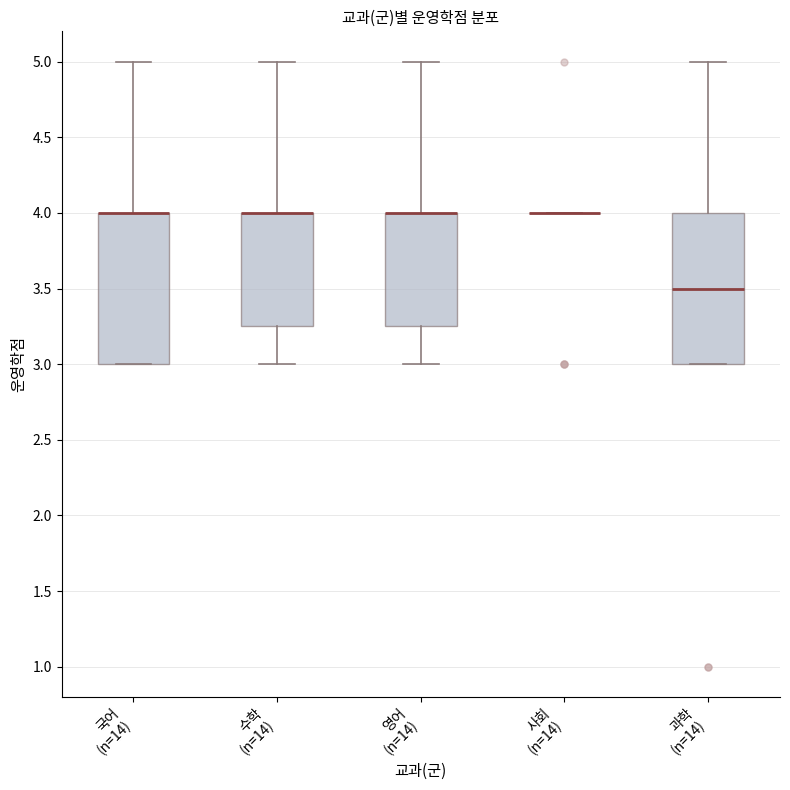

Reading left to right, transcribe this box plot: for each box, give where its median line is, the range the box spans, and where its two whiskers end, as read against the y-axis. The values are not printed on the chart, so give them approximately, as read against the axis.

국어 (n=14): median 4.00 (drawn on the box's upper edge), box 3.00 to 4.00, whiskers 3.00 to 5.00
수학 (n=14): median 4.00 (drawn on the box's upper edge), box 3.25 to 4.00, whiskers 3.00 to 5.00
영어 (n=14): median 4.00 (drawn on the box's upper edge), box 3.25 to 4.00, whiskers 3.00 to 5.00
사회 (n=14): box collapsed to a line at 4.00, whiskers 4.00 to 4.00
과학 (n=14): median 3.50, box 3.00 to 4.00, whiskers 3.00 to 5.00